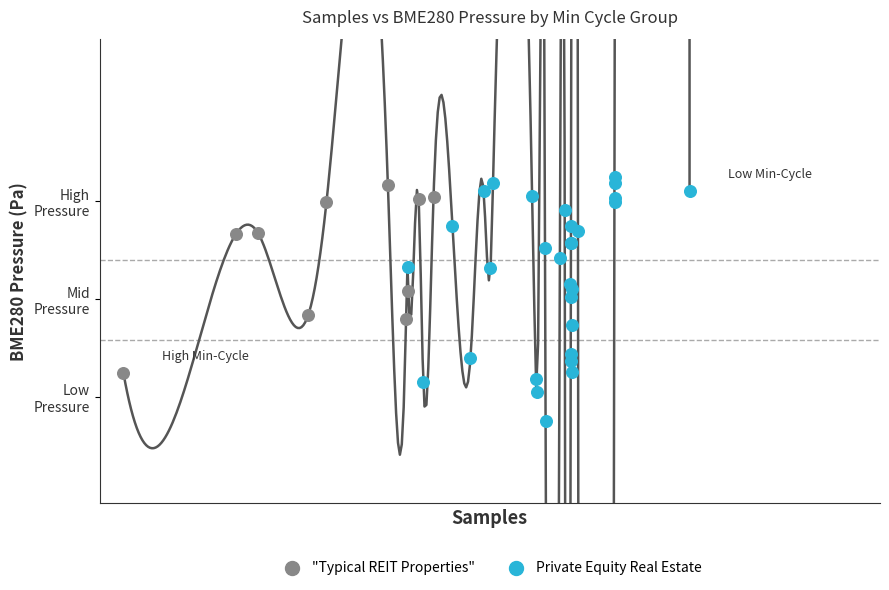

What are all the series names shown in the legend?

"Typical REIT Properties", Private Equity Real Estate